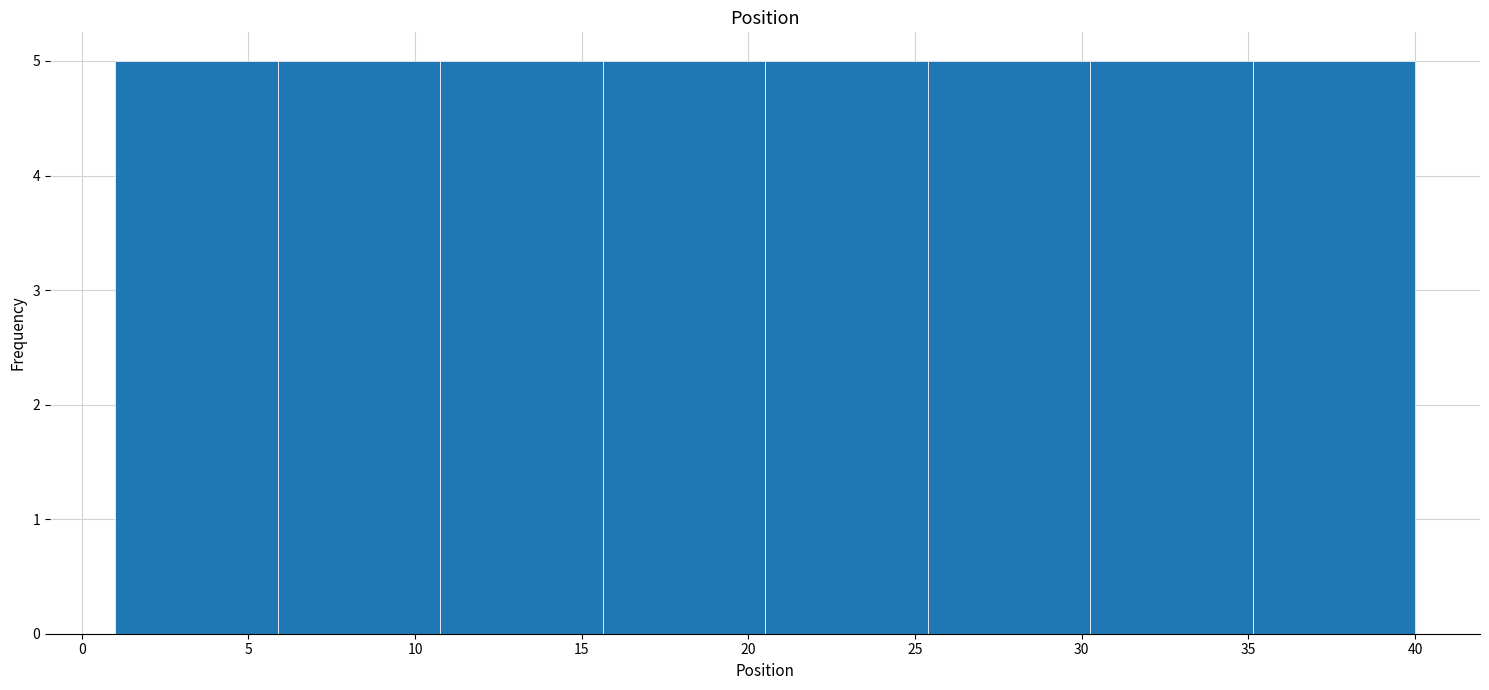

Reading left to right, transcribe this chart: for each bar, give the range it covers on the x-axis and its height. Neither the bar edges nor the heights are printed on the chart, so give them approximately, as read against the axes.

1.0 to 6.0: 5
6.0 to 11.0: 5
11.0 to 15.5: 5
15.5 to 20.5: 5
20.5 to 25.5: 5
25.5 to 30.5: 5
30.5 to 35.0: 5
35.0 to 40.0: 5